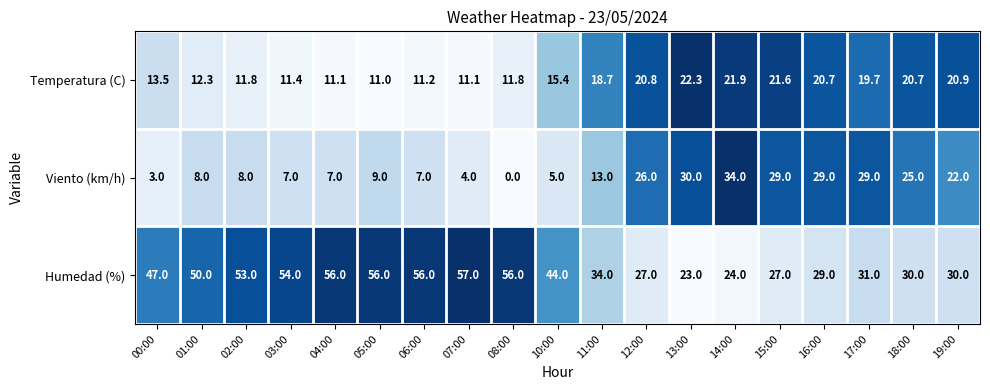

Which series has the largest total across all categories?

Humedad (%)